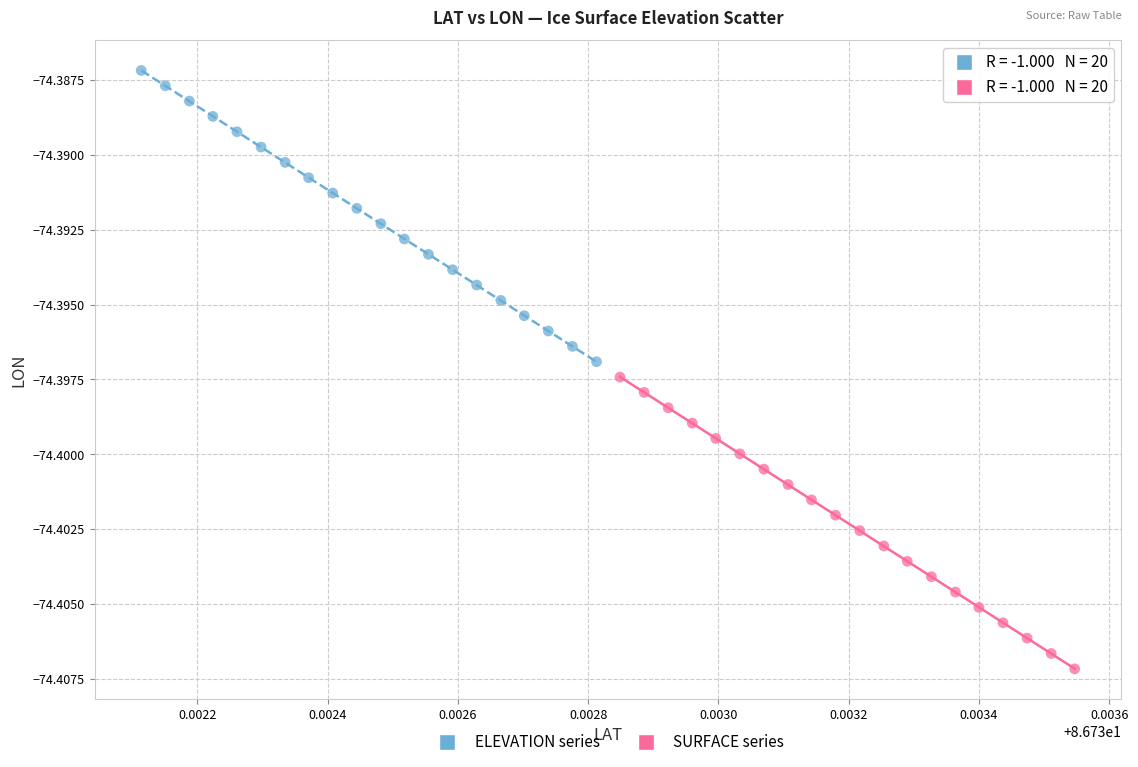

What are all the series names shown in the legend?

ELEVATION series, SURFACE series